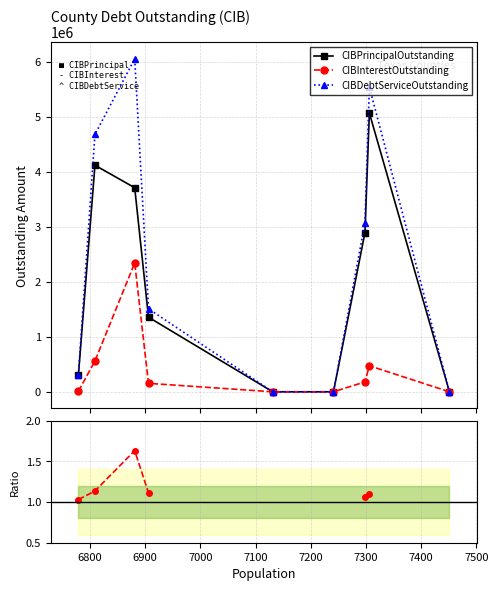

How many interior local peaks does the CIBInterestOutstanding series have?

2